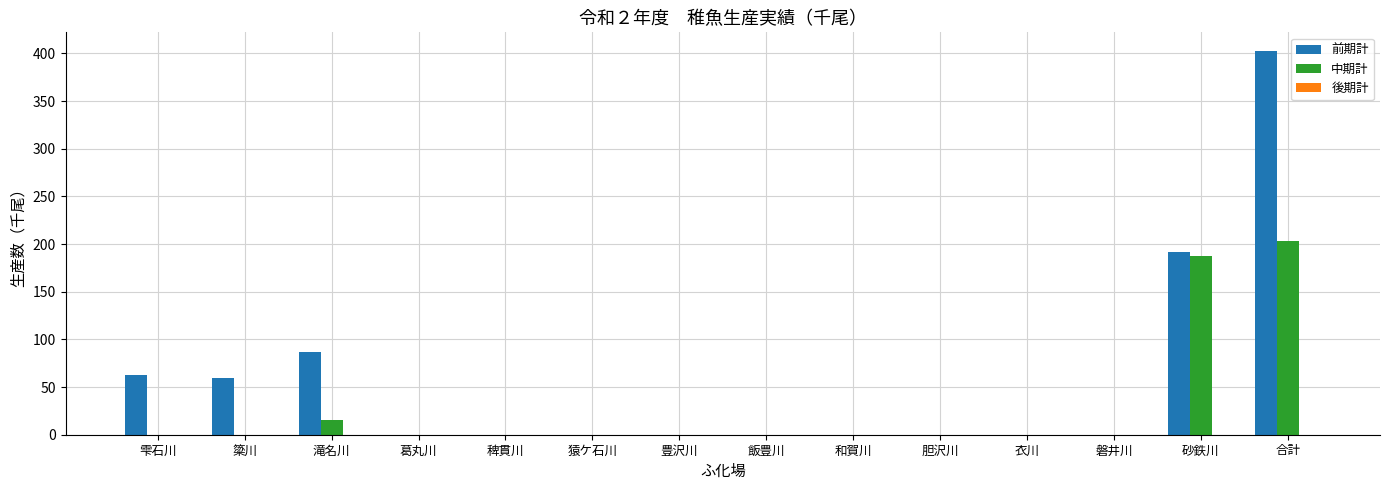

What is the sum of all 中期計 values?

406